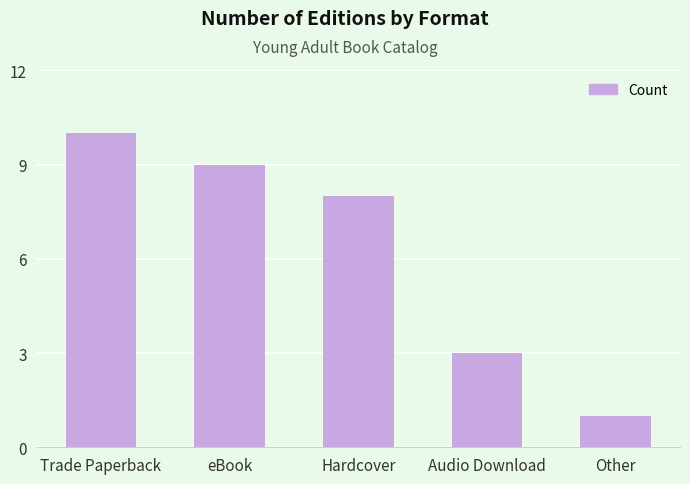

Rank the categories by value from highest to lowest.

Trade Paperback, eBook, Hardcover, Audio Download, Other